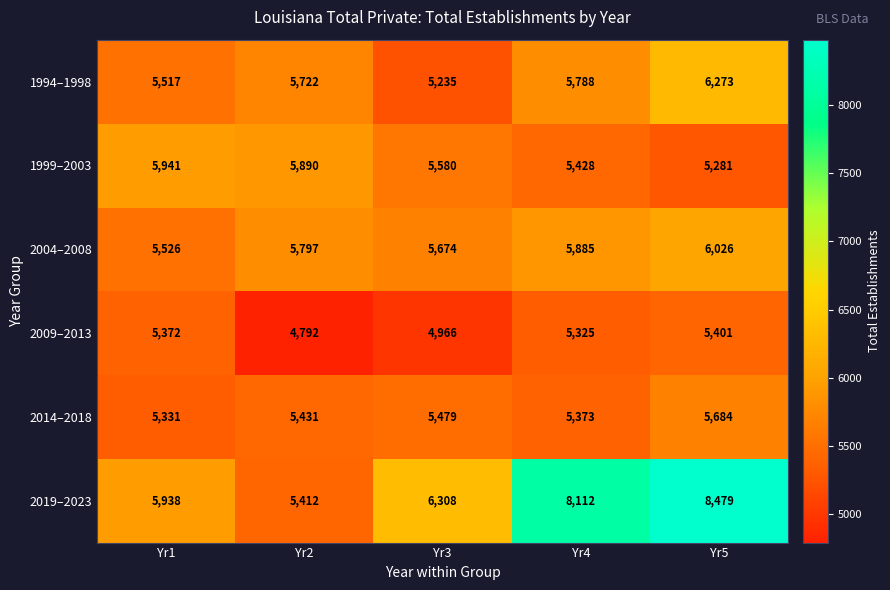

Count the number of data series in this chart.

6